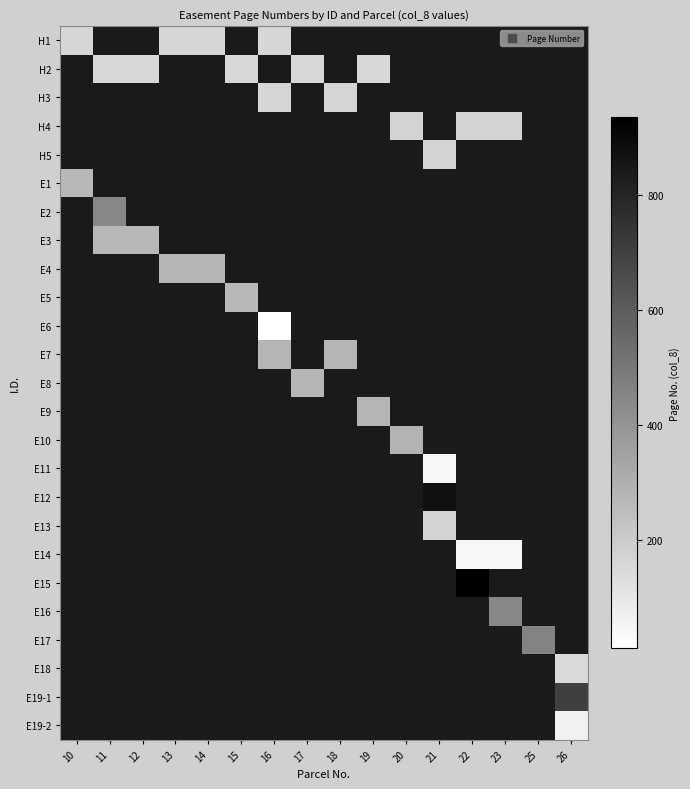

What is the difference between the highest and lowest values at 10?

105.0